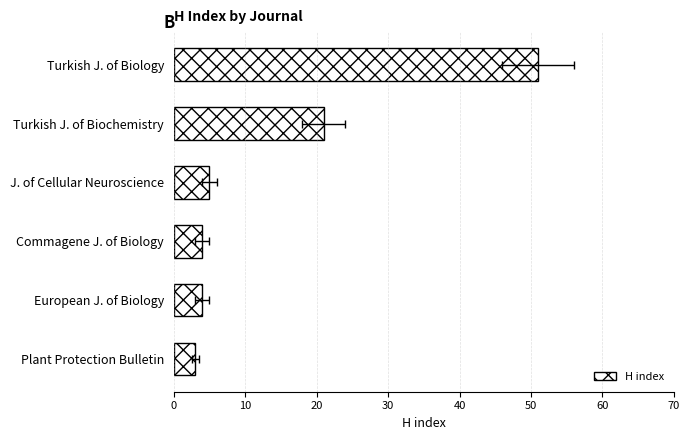

Does the chart contain any negative values?

No